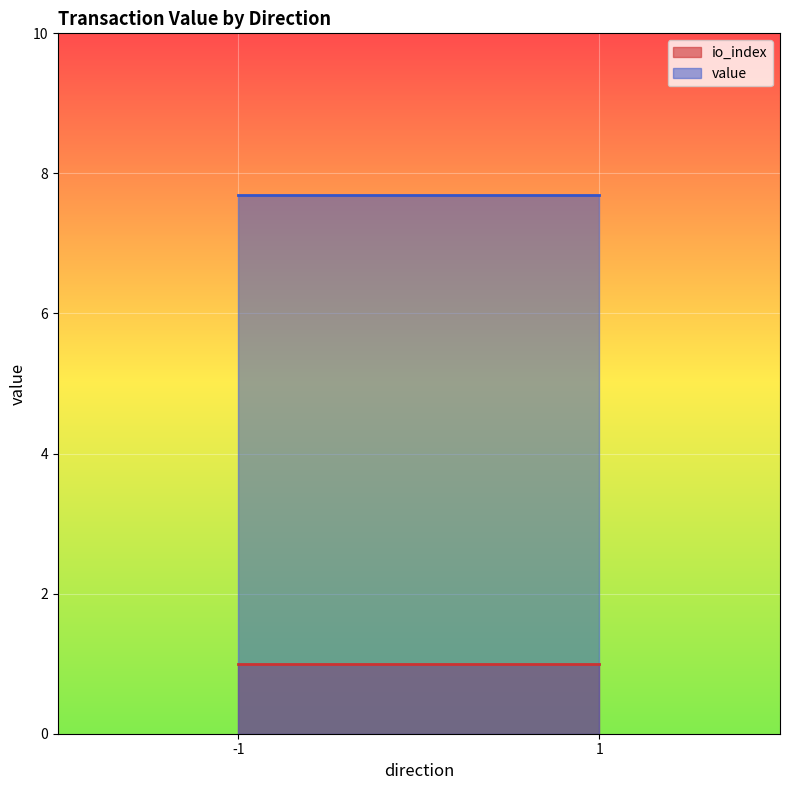

What are all the series names shown in the legend?

io_index, value